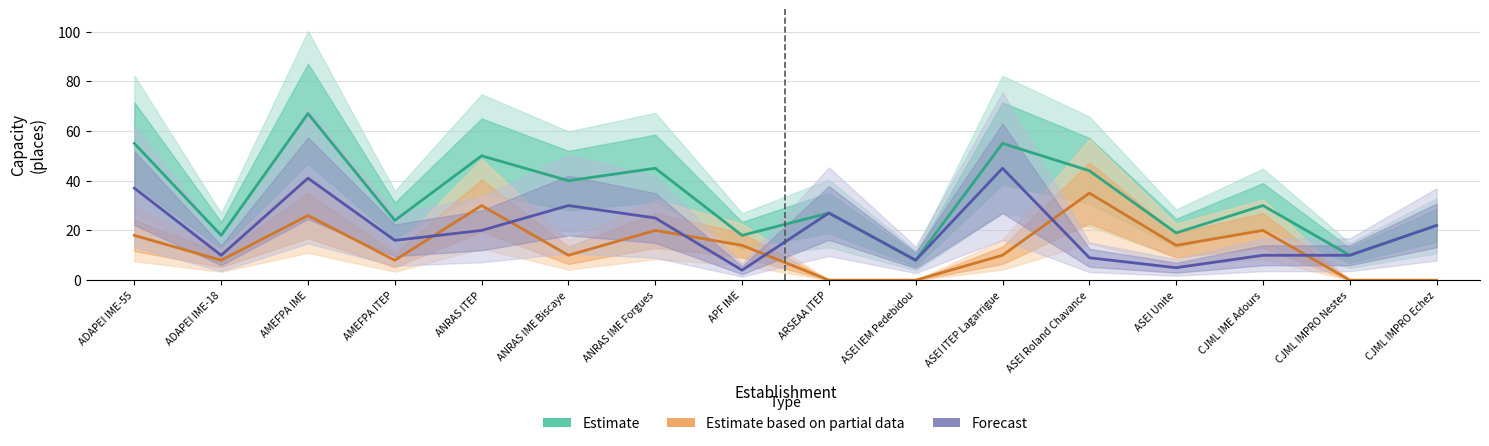

Where does the Estimate based on partial data series first go above 14?

ADAPEI IME-55